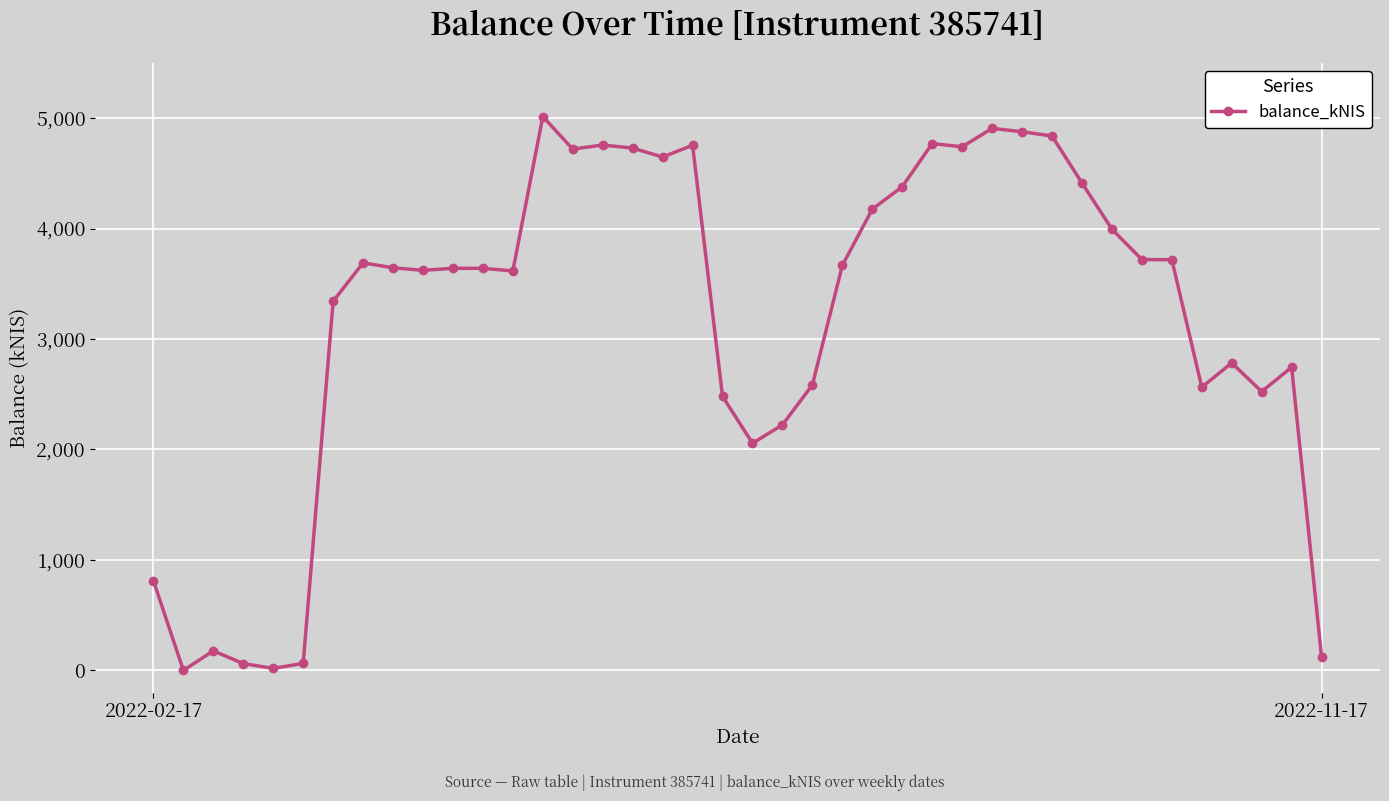

What is the difference between the maximum and second lowest values?

4995.0